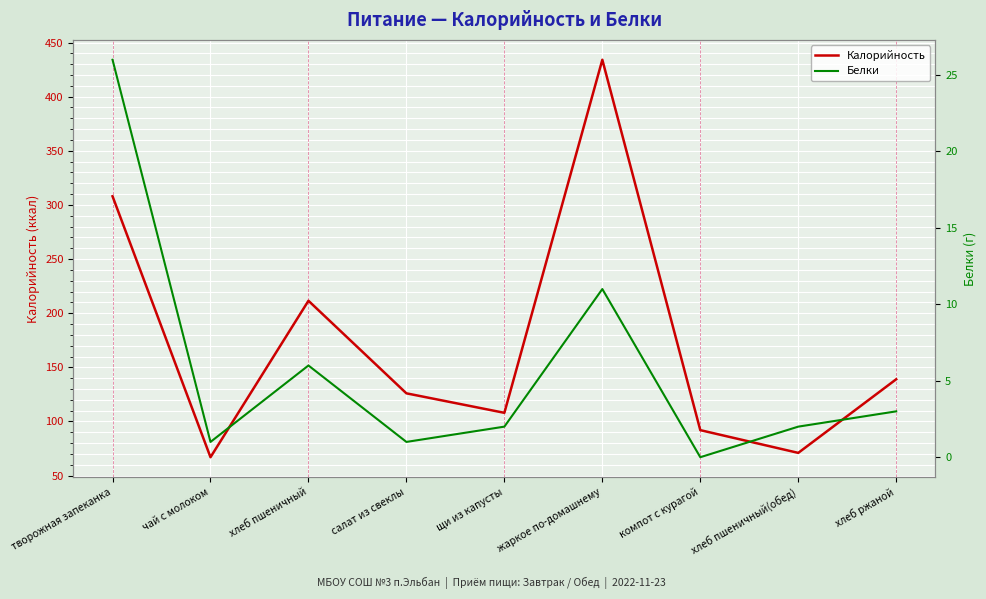

What is the value of the Белки point at the 6th from the left?

11.0